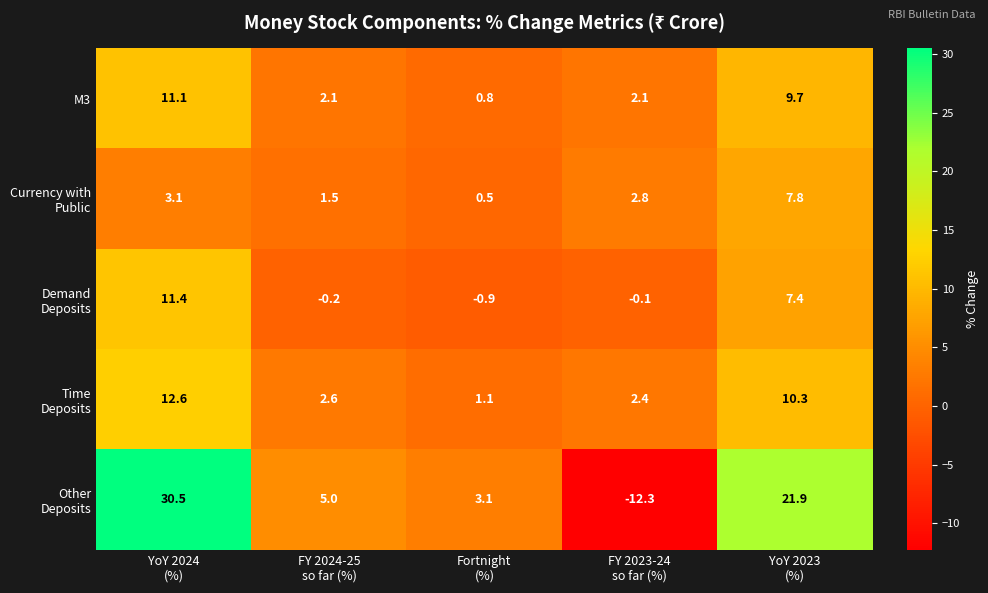

What is the minimum value for M3?

0.8